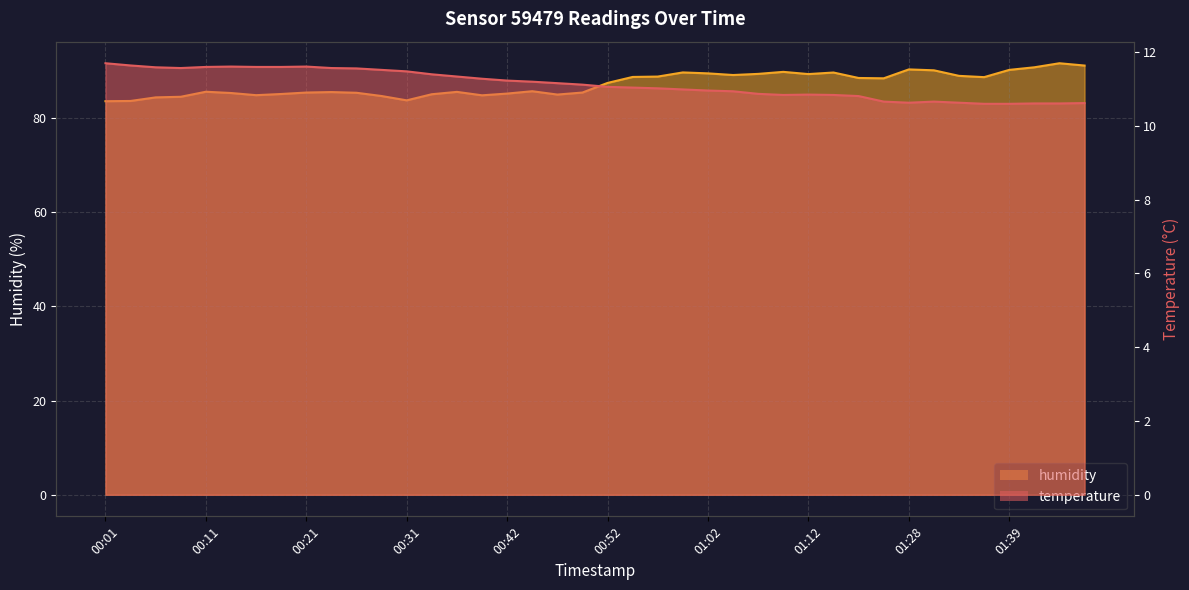

At which category does temperature reach its first local peak?

00:14